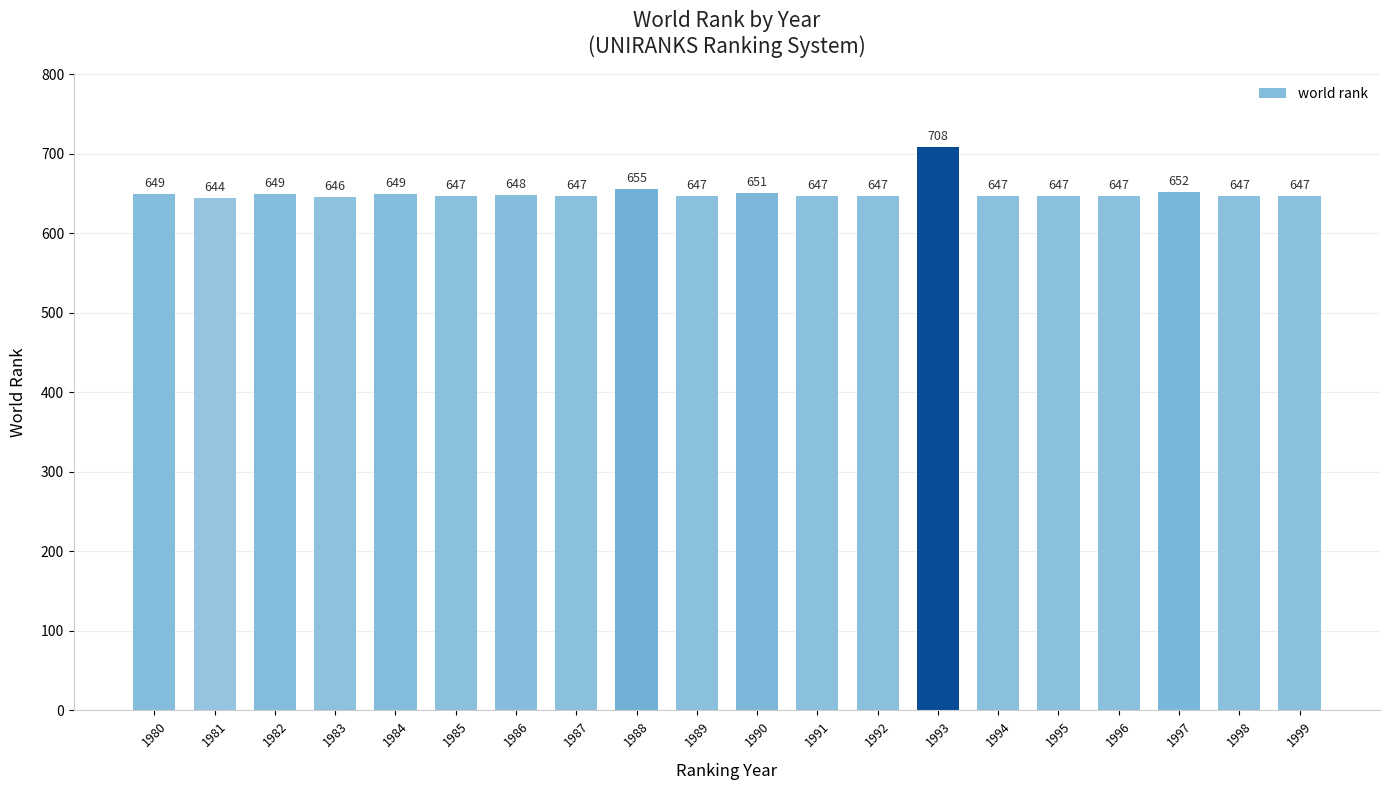

Does the chart contain any negative values?

No